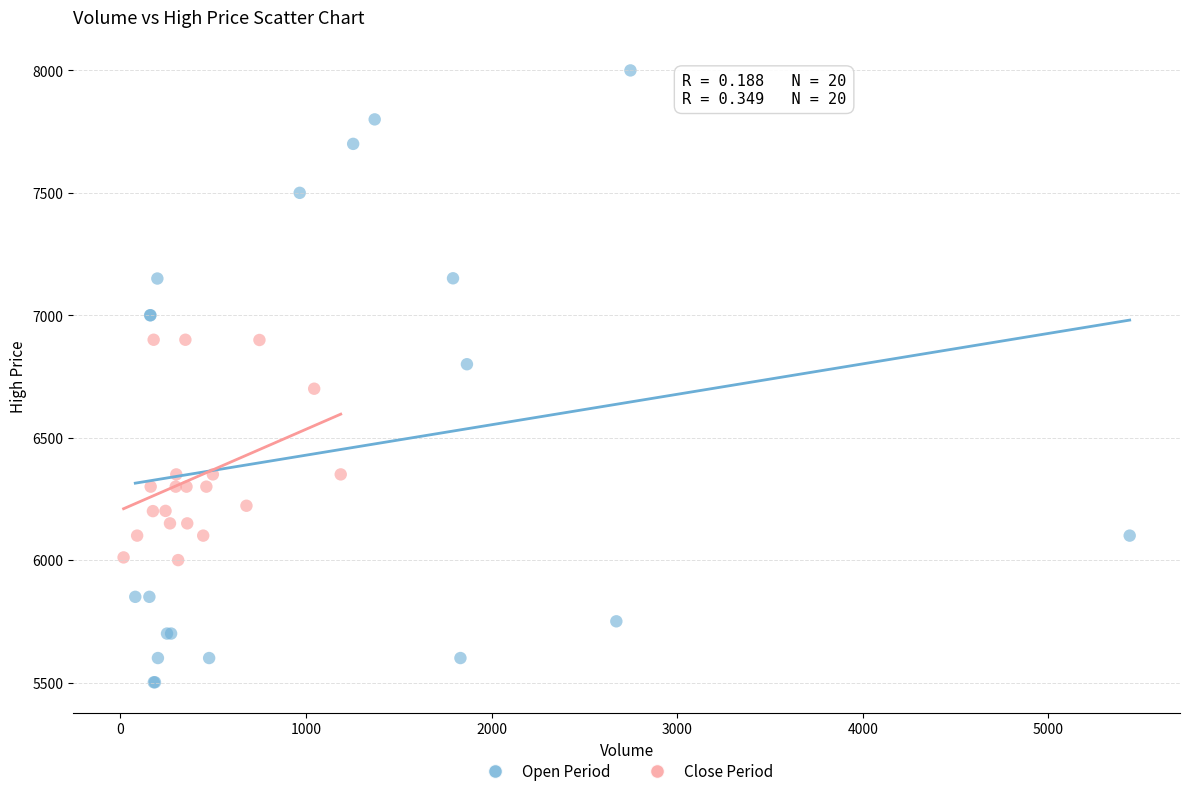

Which series reaches the maximum Y coordinate?

Open Period